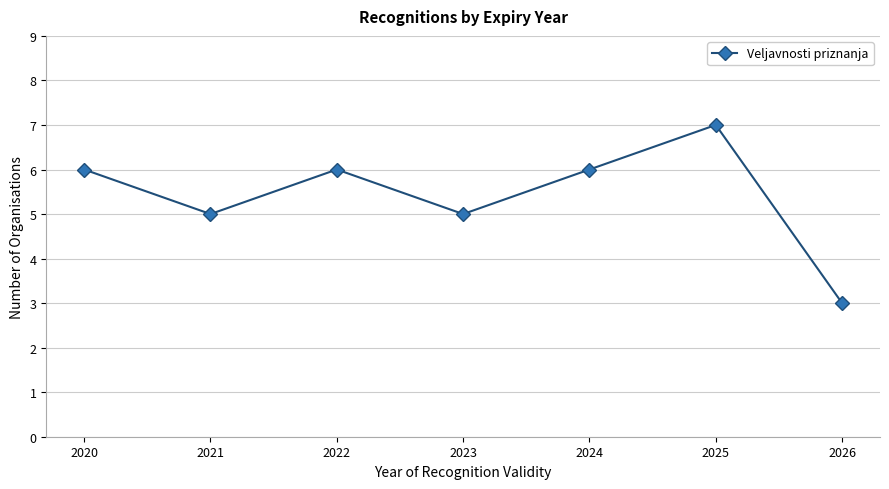

What is the sum of all values?

38